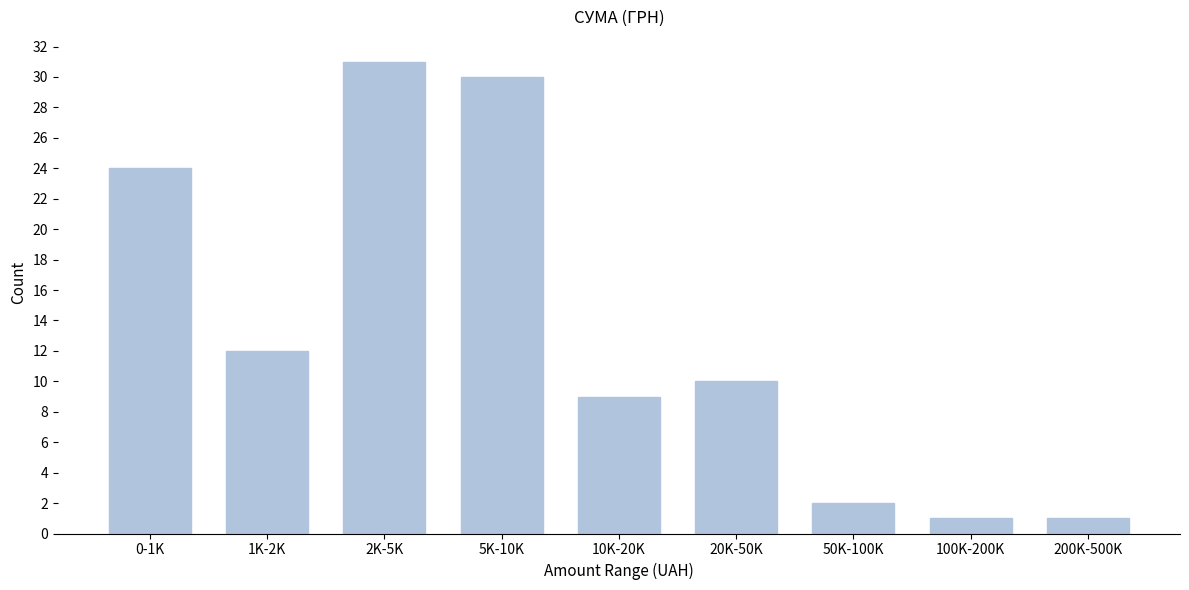

Reading left to right, extract all data points from this chart.

24	12	31	30	9	10	2	1	1